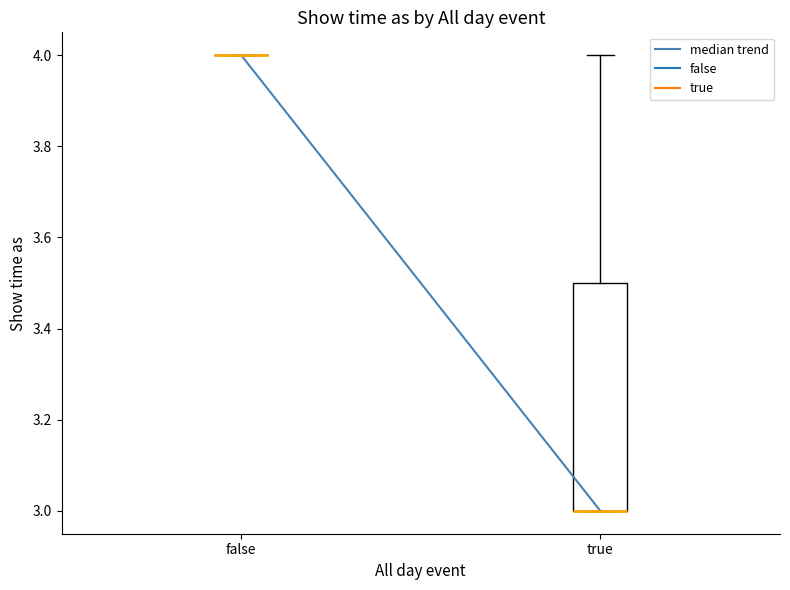

Reading left to right, transcribe this box plot: for each box, give where its median line is, the range the box spans, and where its two whiskers end, as read against the y-axis. The values are not printed on the chart, so give them approximately, as read against the axis.

false: box collapsed to a line at 4.0, whiskers 4.0 to 4.0
true: median 3.0 (drawn on the box's lower edge), box 3.0 to 3.5, whiskers 3.0 to 4.0